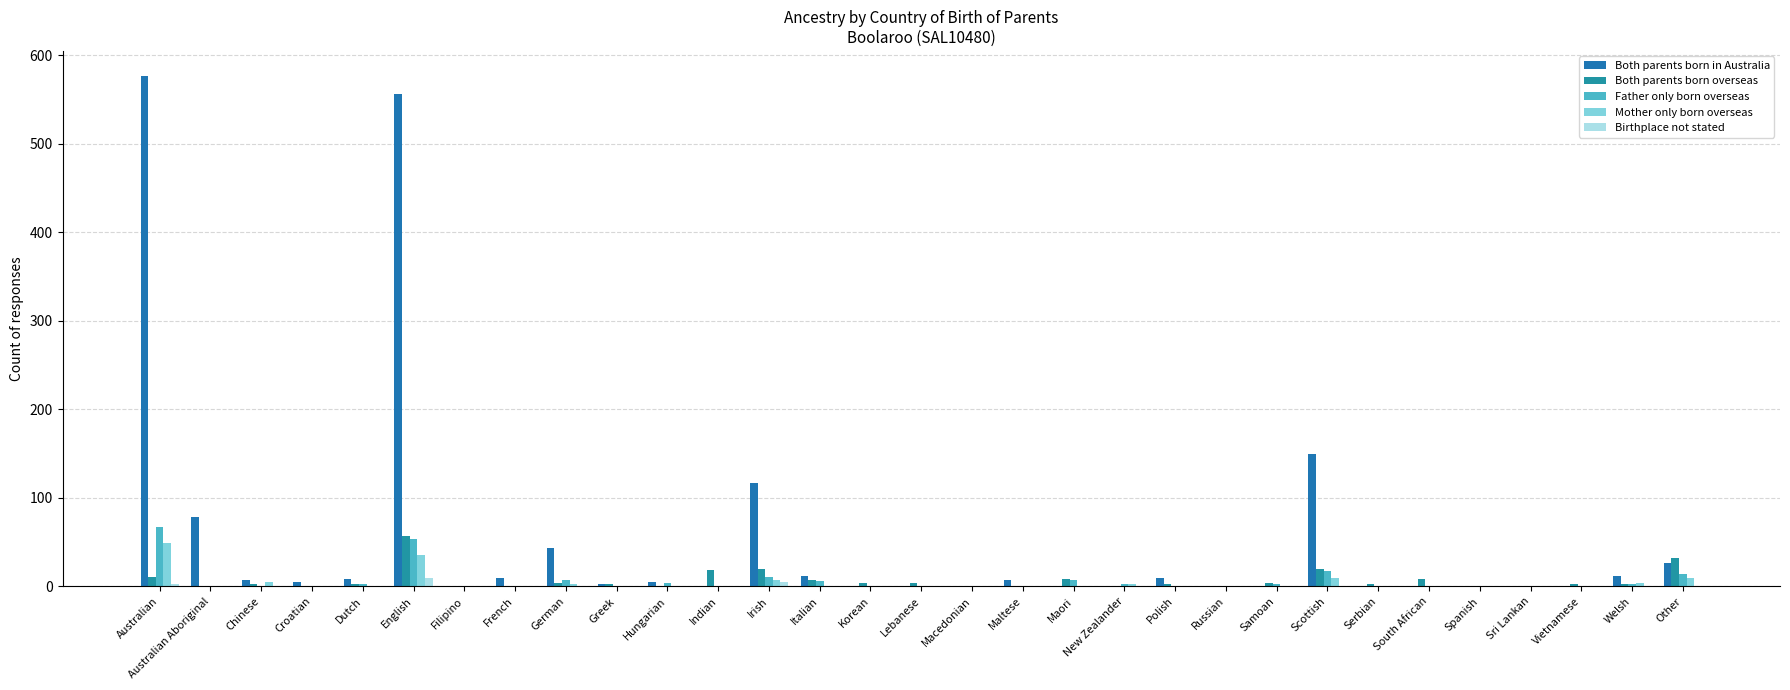

What are all the series names shown in the legend?

Both parents born in Australia, Both parents born overseas, Father only born overseas, Mother only born overseas, Birthplace not stated